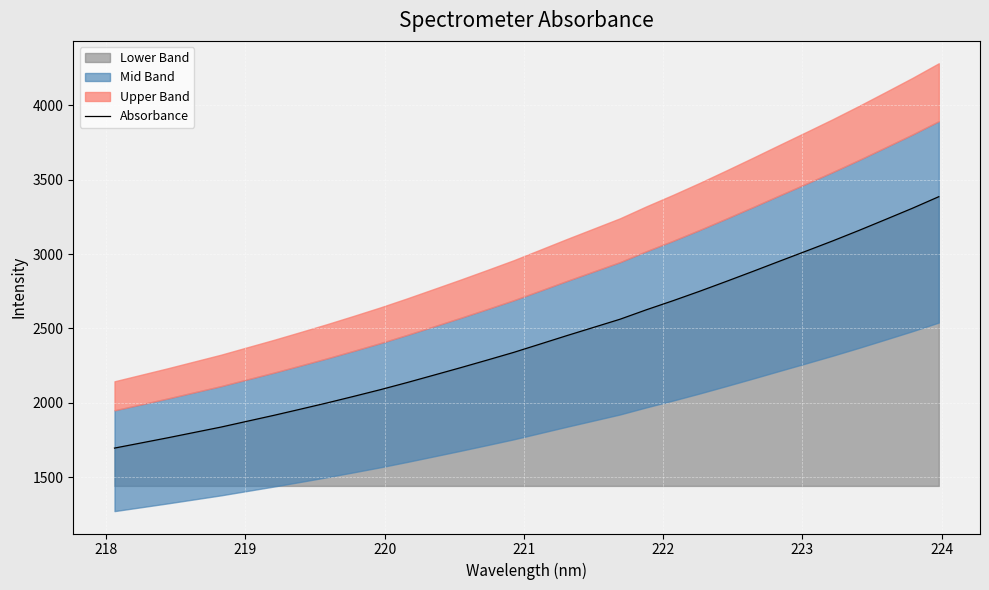

What is the maximum value for Absorbance?

3386.3